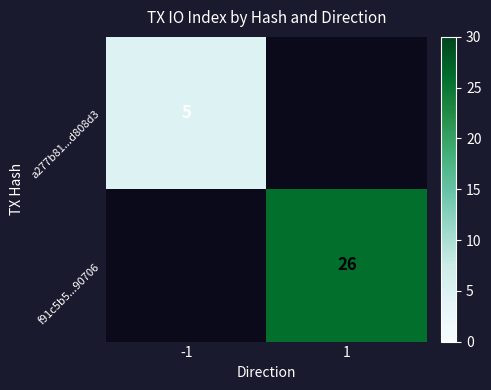

The a277b81...d808d3 series shows 2 at -1. True or false?

False